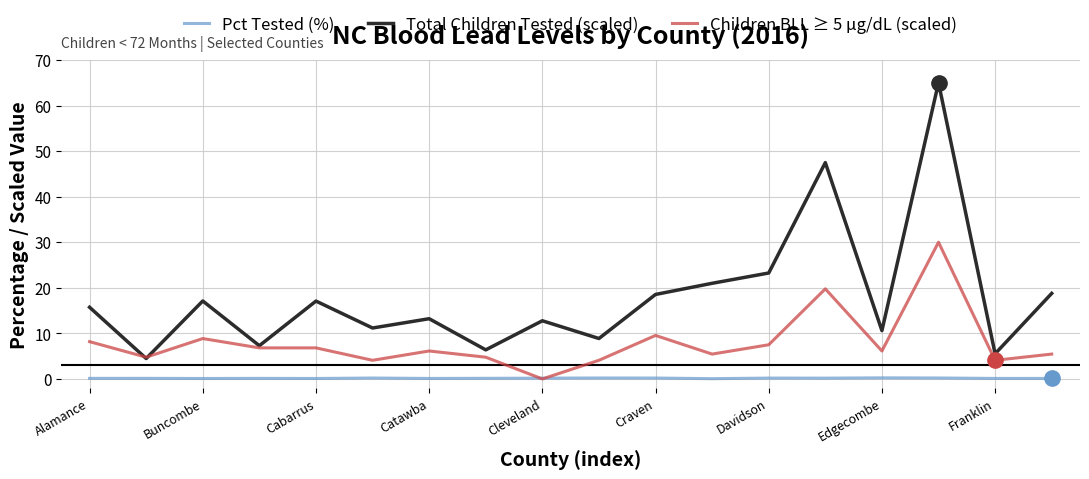

List the series in order of their overall mean, highest first.

Total Children Tested (scaled), Children BLL ≥ 5 µg/dL (scaled), Pct Tested (%)